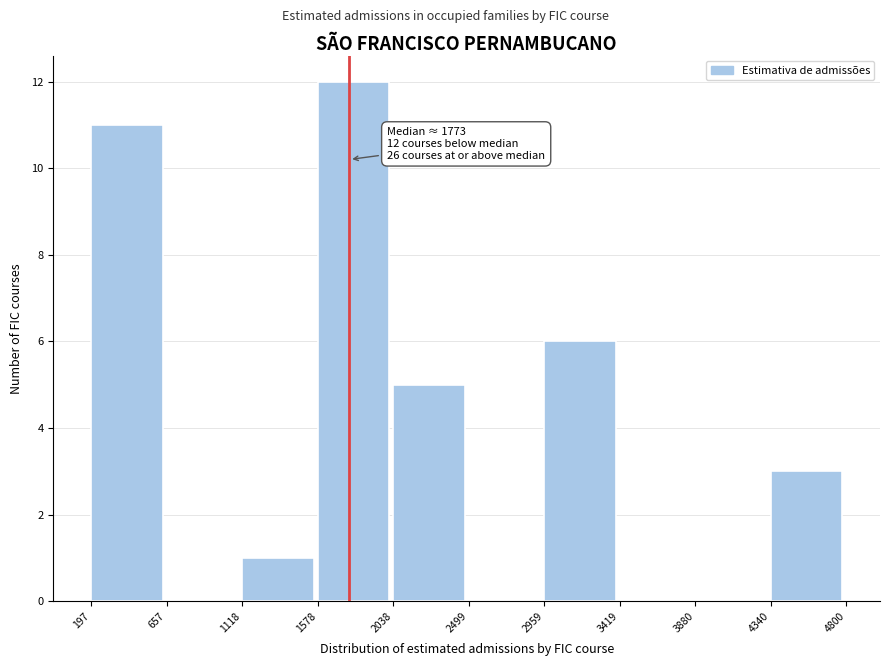

Over which range of the x-axis is the bar tallest?

1578 to 2038